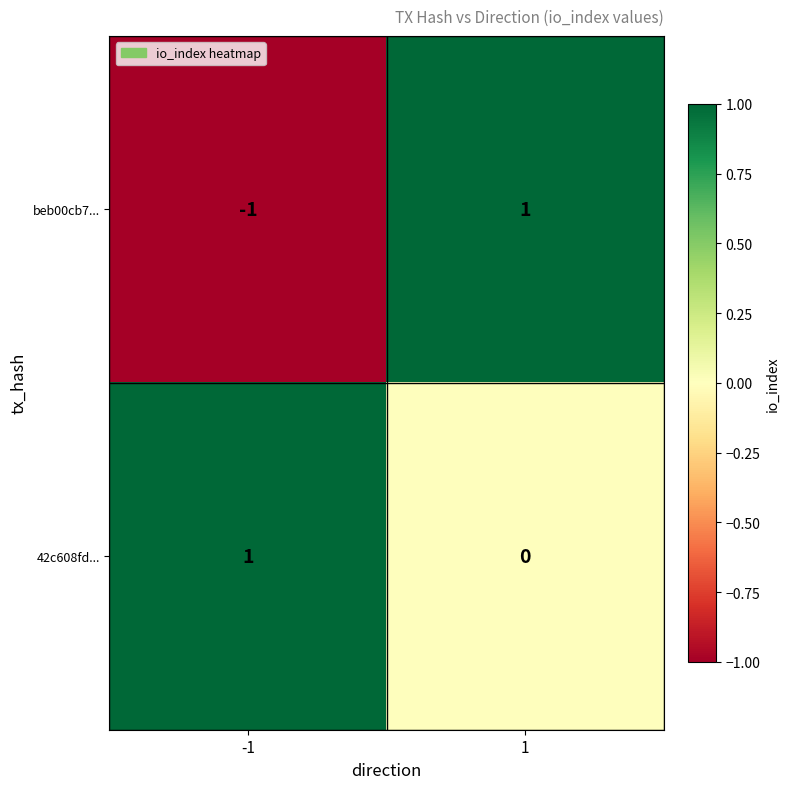

The value of beb00cb7... at -1 is -1. True or false?

True